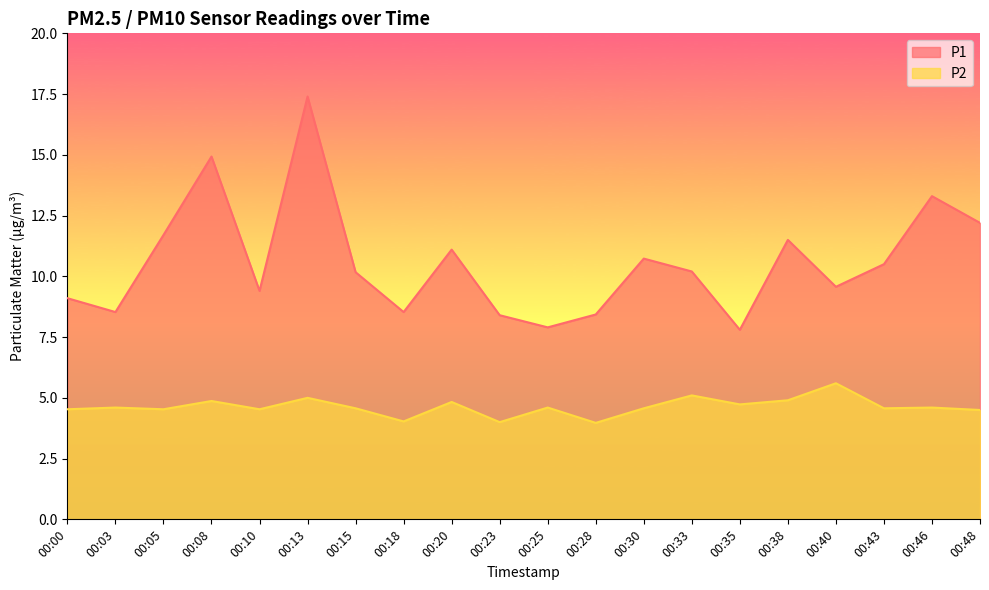

Which category has the lowest value across all series?

00:28